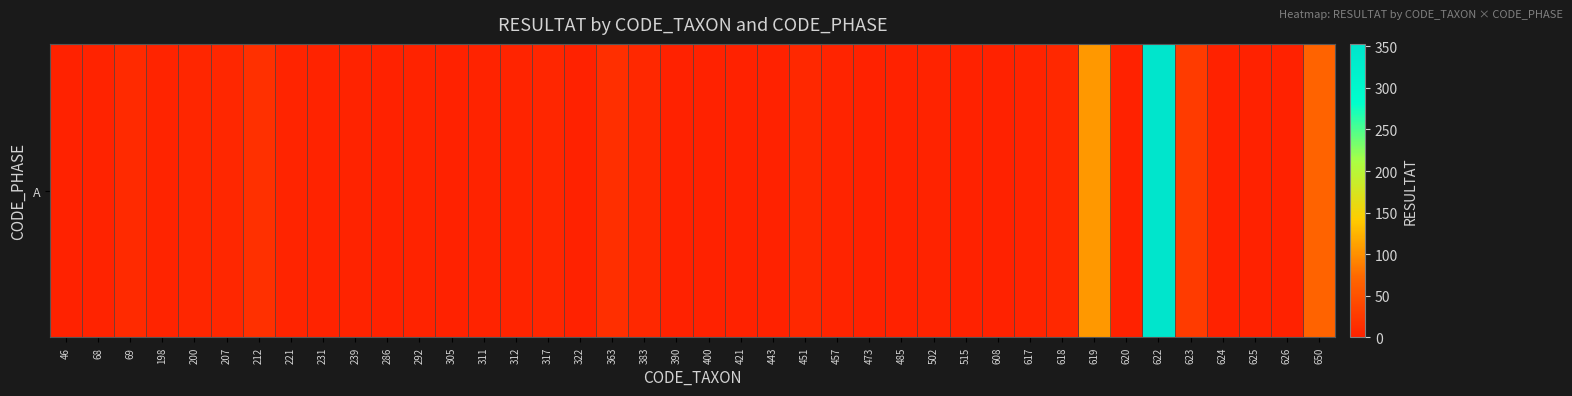

How many values are above zero?

29